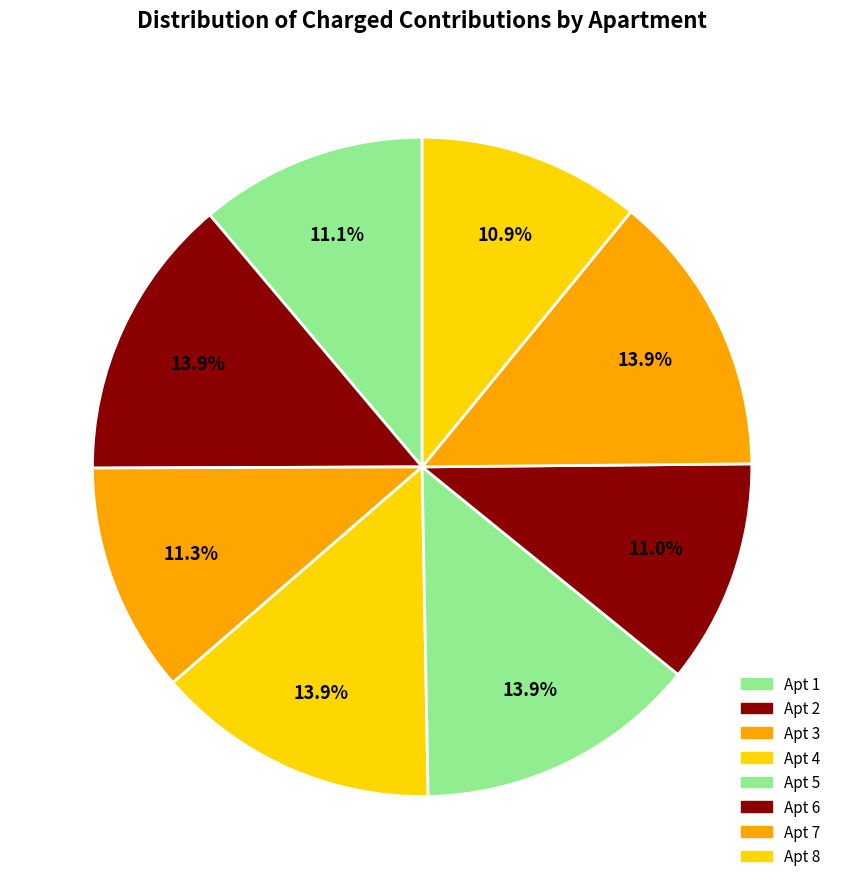

Count the number of slices in the pie.

8